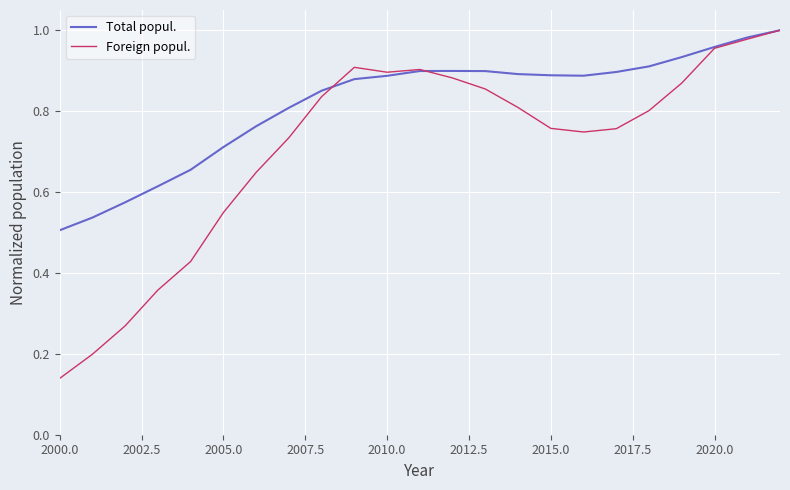

Which series has the largest total across all categories?

Total popul.